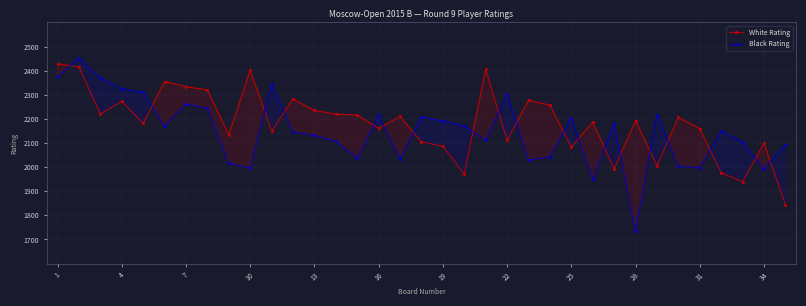

Which series ends up on top after the final intersection of White Rating and Black Rating?

Black Rating